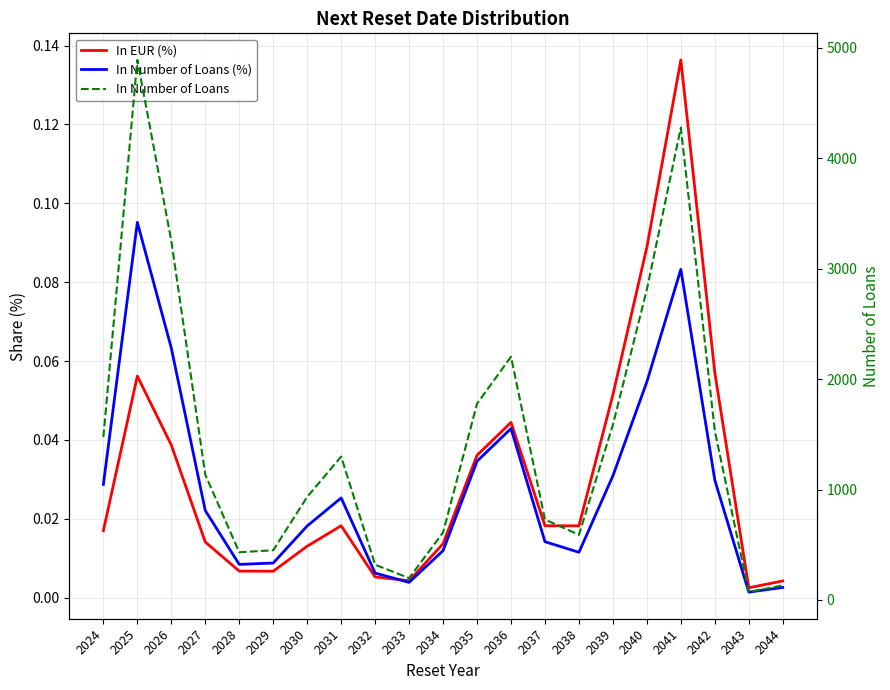

Which series ends up on top after the final intersection of In Number of Loans (%) and In EUR (%)?

In EUR (%)